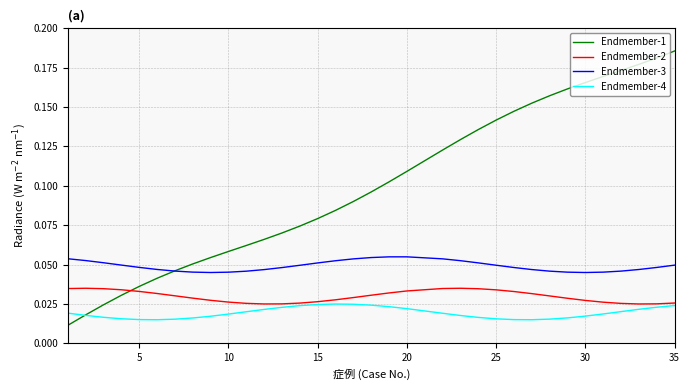

List the series in order of their peak value, lowest first.

Endmember-4, Endmember-2, Endmember-3, Endmember-1